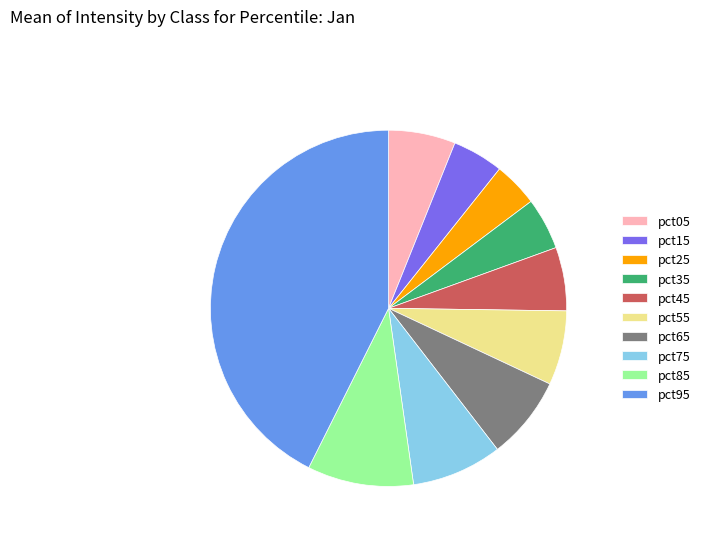

The pct05 slice represents 15% of the pie. True or false?

False